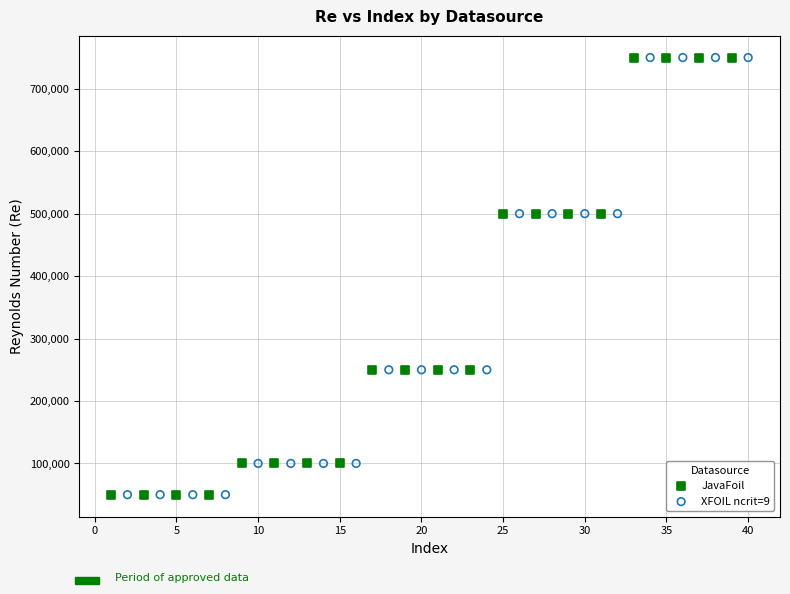

What are all the series names shown in the legend?

JavaFoil, XFOIL ncrit=9